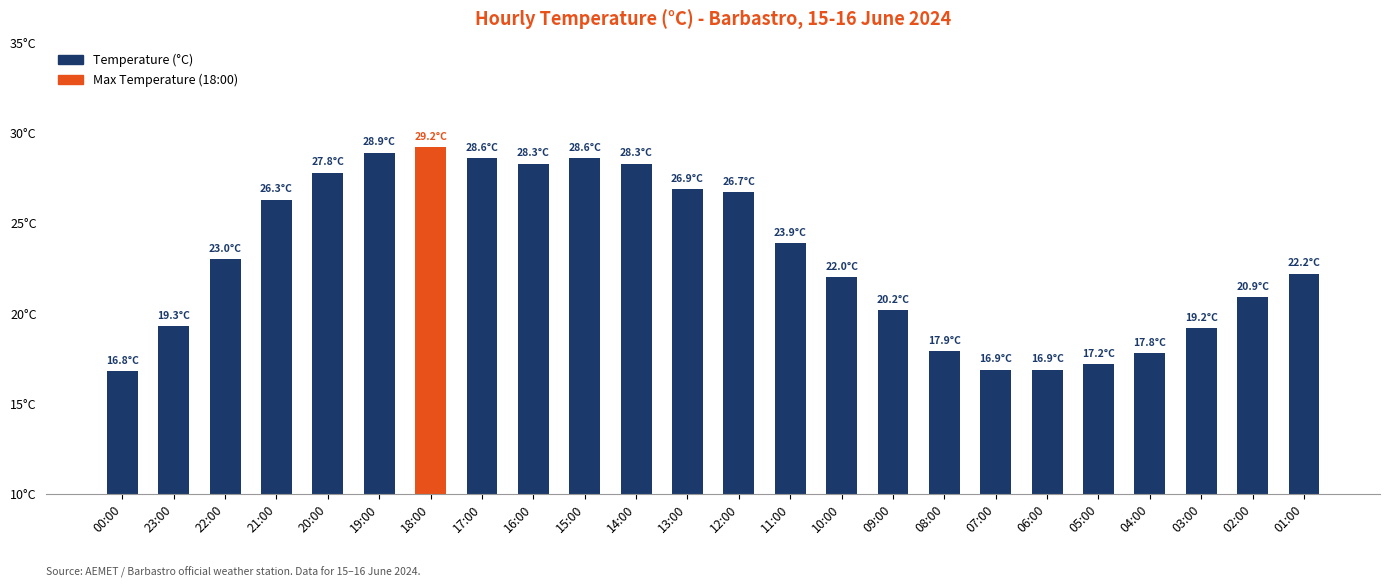

The chart shows a value of 20.2 at 09:00. True or false?

True